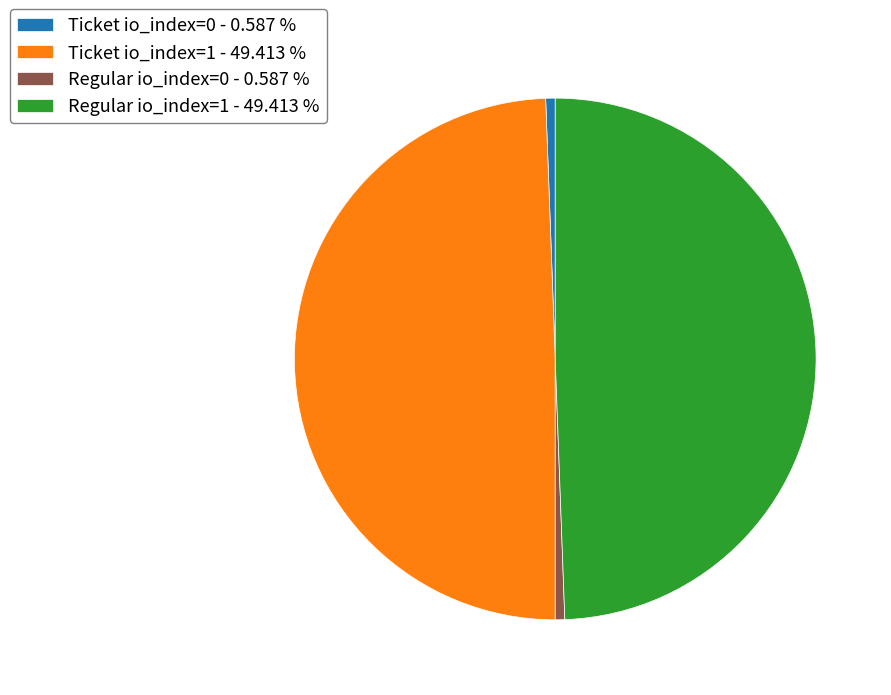

Does any single category account for the majority?

No